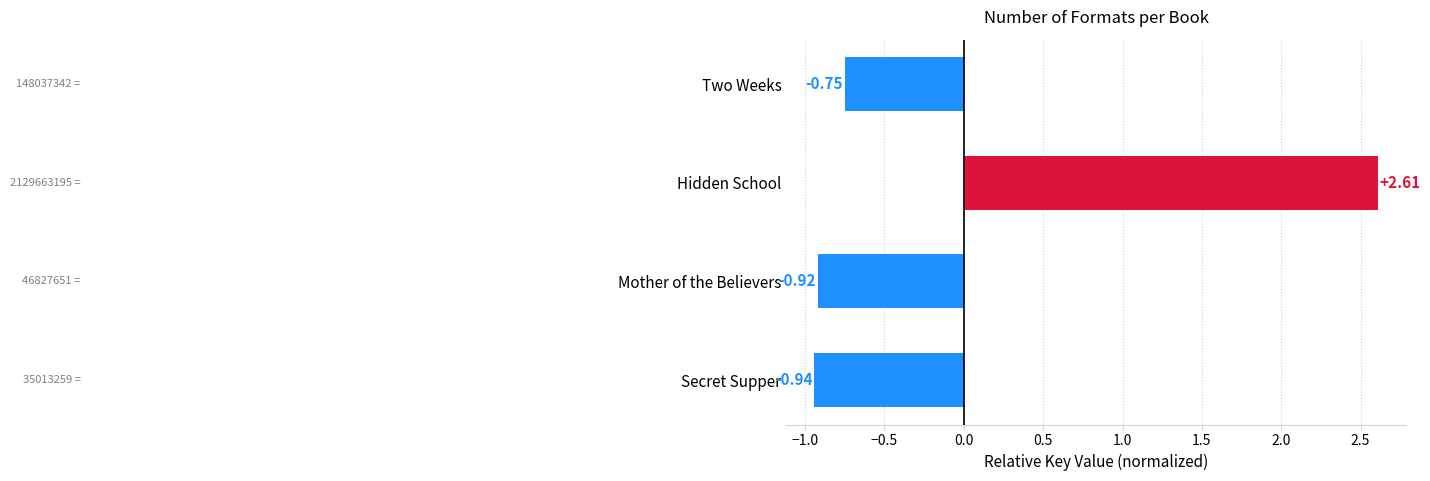

Rank the categories by value from lowest to highest.

Secret Supper, Mother of the Believers, Two Weeks, Hidden School